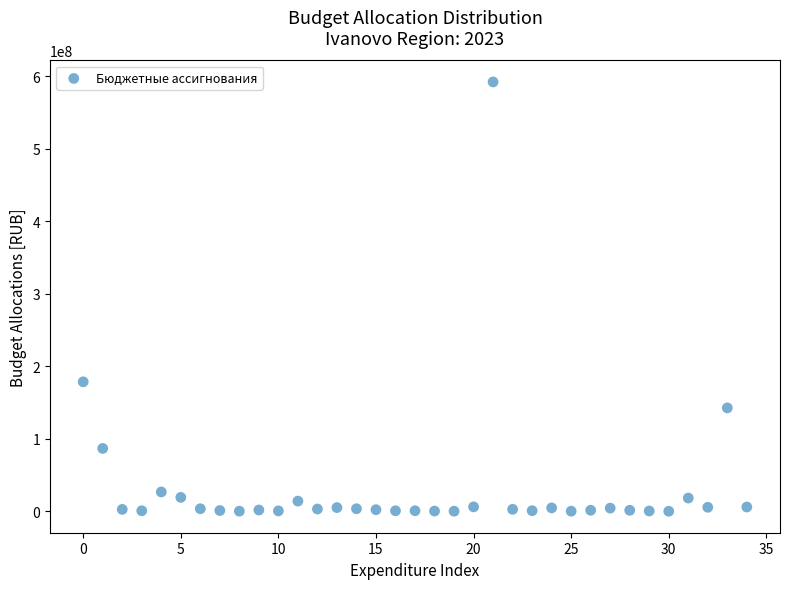

What Y value in the scatter plot is closest to 296159535?

178618997.9